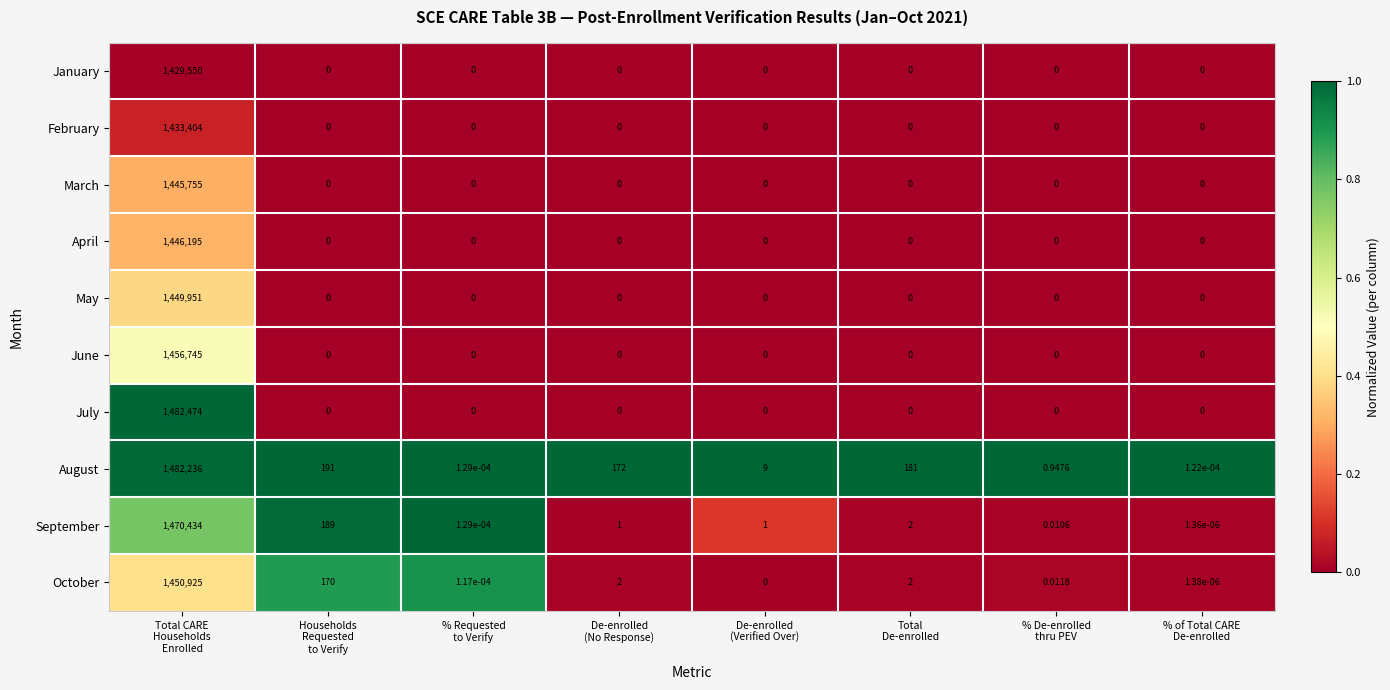

Which series has the largest range (max minus min)?

July